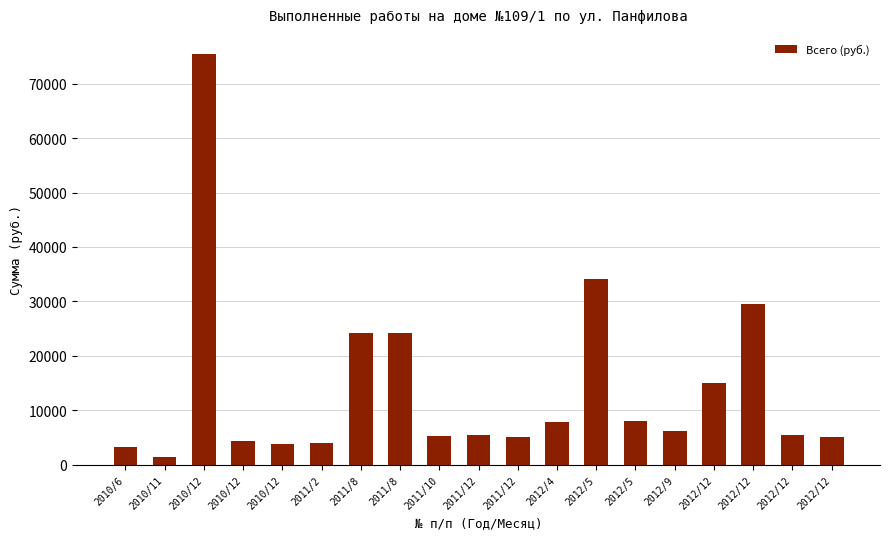

True or false: the data shows 7948.0 at 2012/5.

True